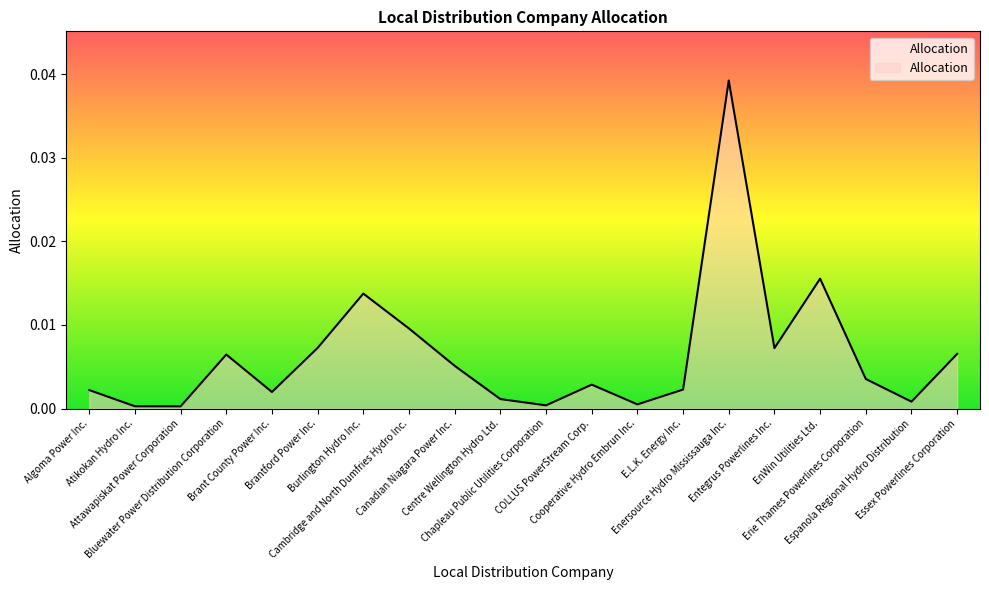

True or false: the data shows 0.0 at EnWin Utilities Ltd..

False